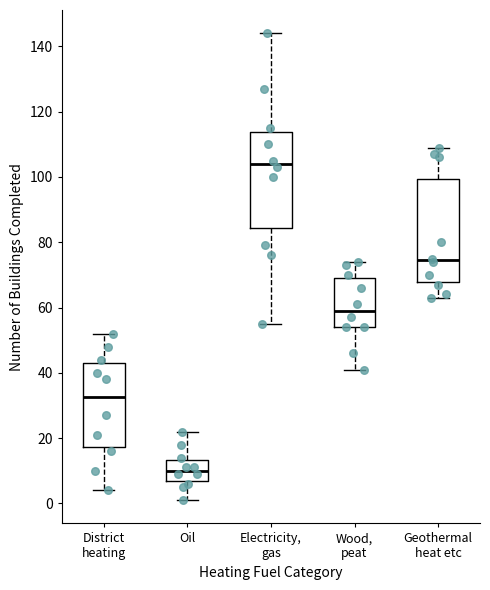

Which box is the tallest, from its lower edge to its upper edge?

Geothermal heat etc